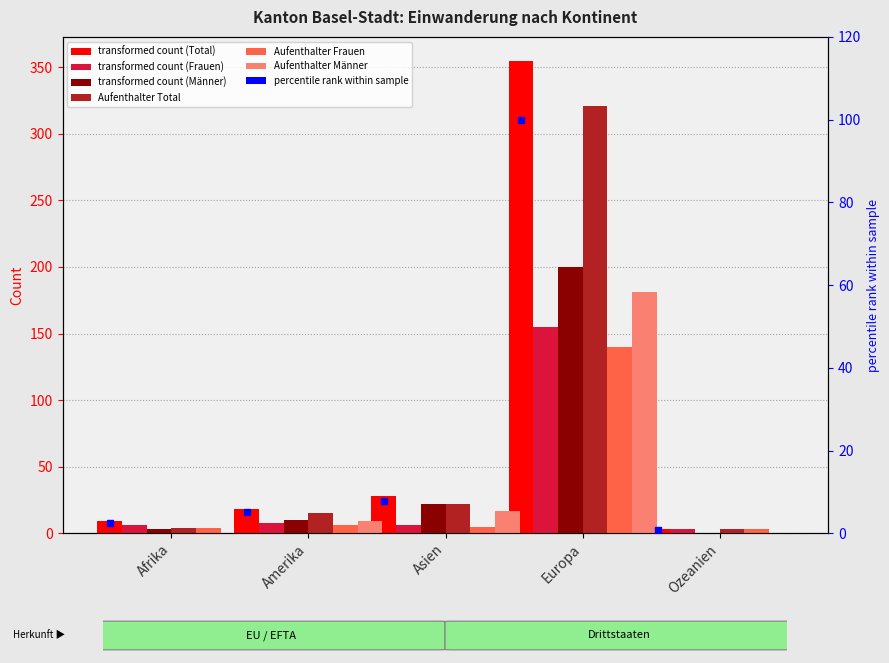

How many categories are shown in the chart?

5